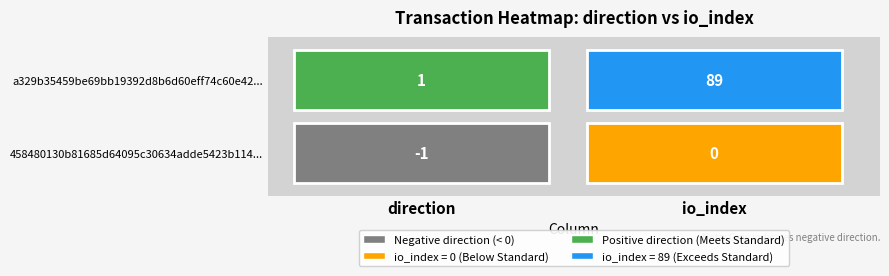

Between 1 and 0, which is larger?

1